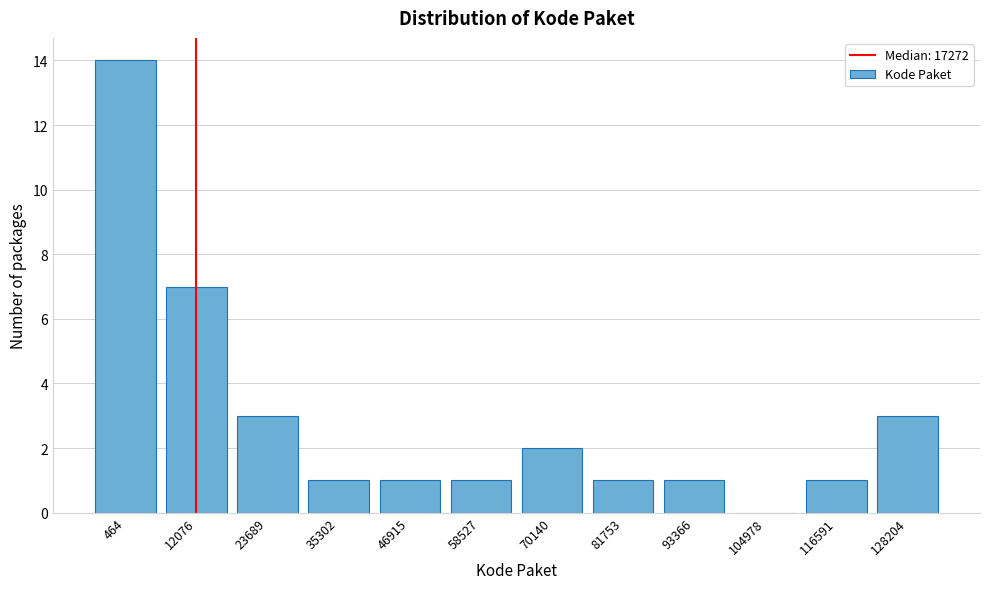

Reading left to right, what are all the values shown in this chart?

464=14	12076=7	23689=3	35302=1	46915=1	58527=1	70140=2	81753=1	93366=1	104978=0	116591=1	128204=3